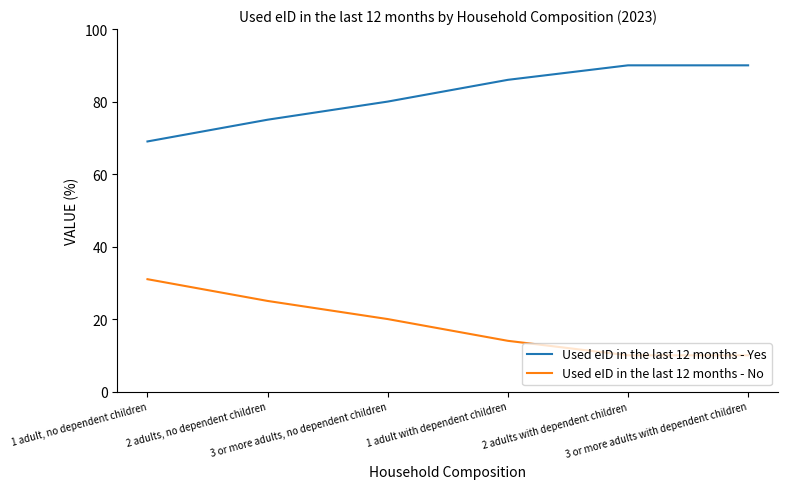

What is the difference between the second highest and minimum values in the Used eID in the last 12 months - No series?

15